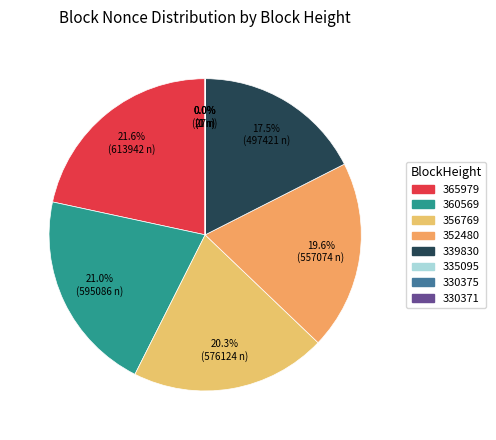

The 356769 slice represents 20% of the pie. True or false?

True